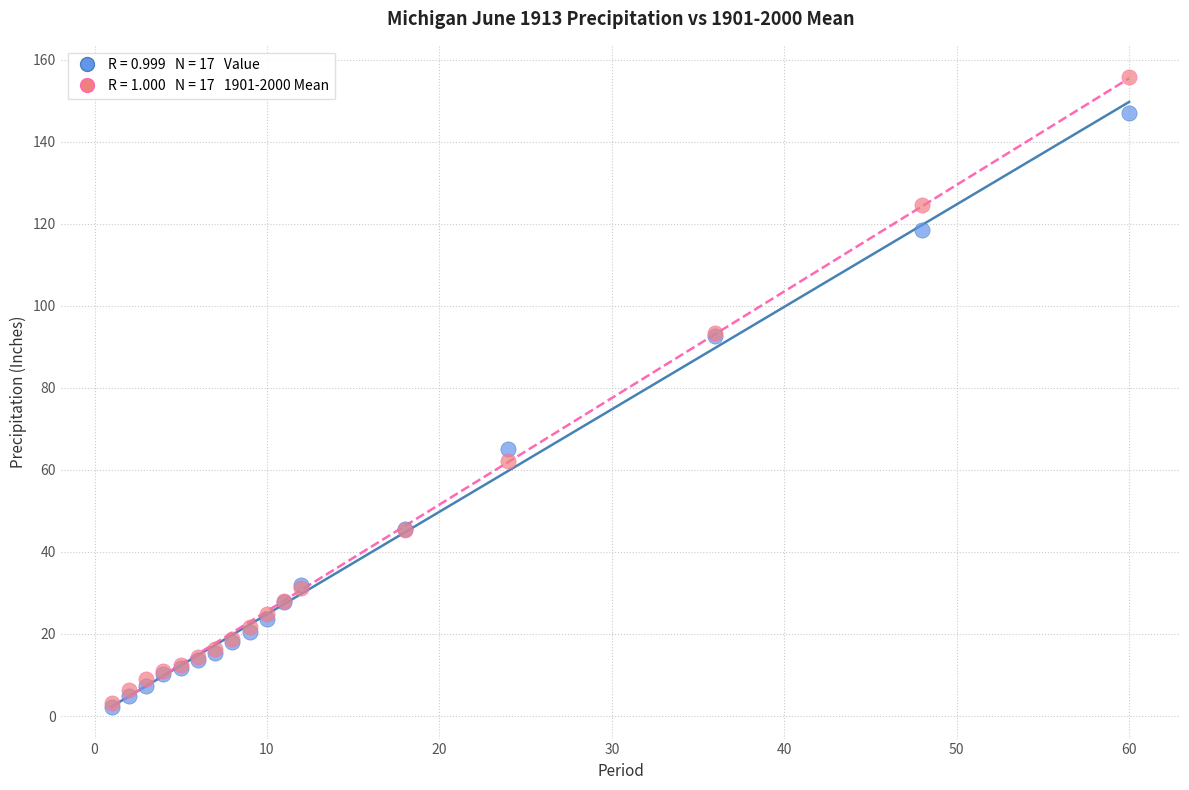

Across all series, what Y value is closest to 78?

65.1